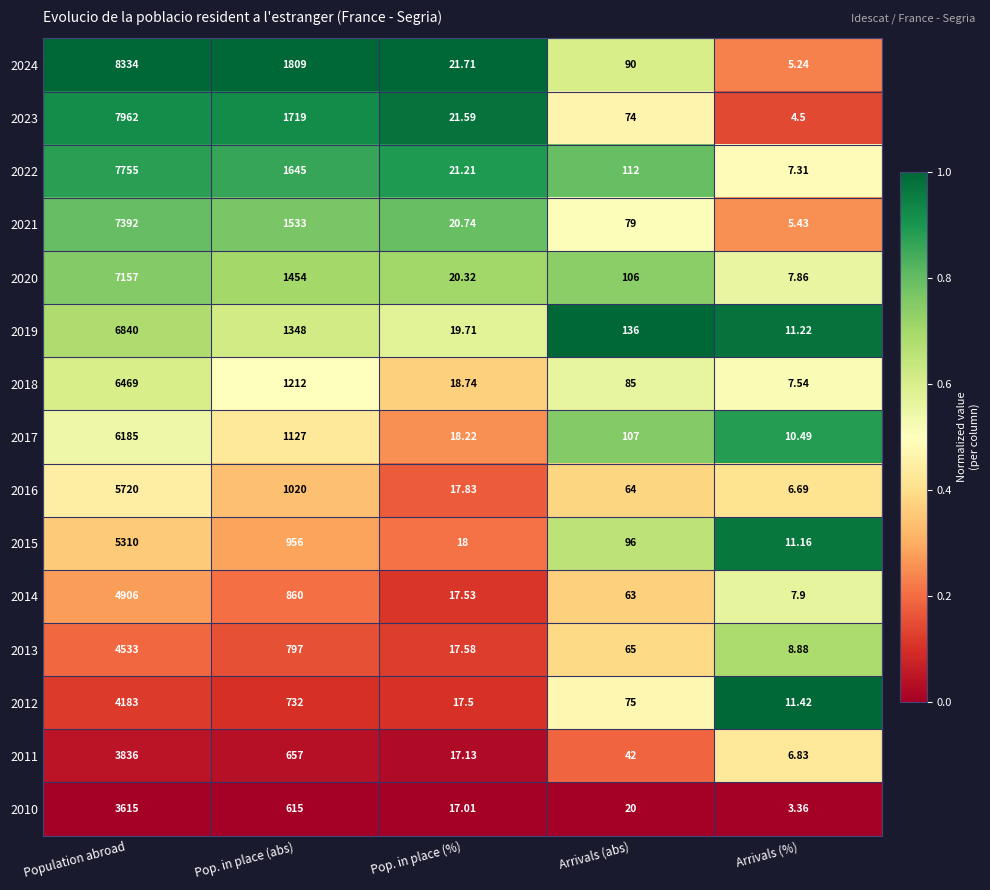

Which series has the largest range (max minus min)?

2024